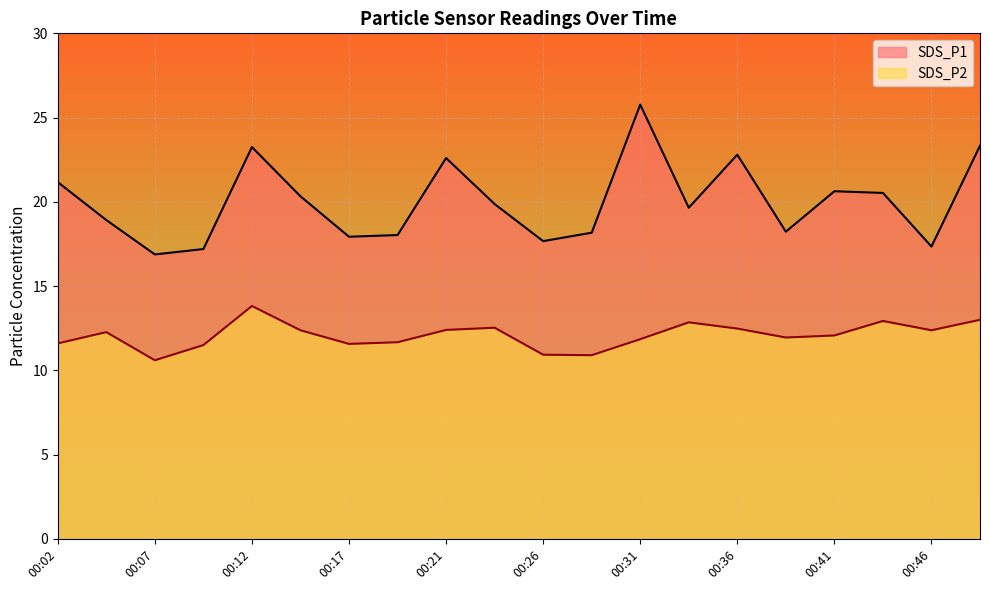

List the labels in order of SDS_P2 value, smallest first.

00:07, 00:29, 00:26, 00:09, 00:17, 00:02, 00:19, 00:31, 00:39, 00:41, 00:04, 00:14, 00:46, 00:21, 00:36, 00:24, 00:34, 00:44, 00:48, 00:12